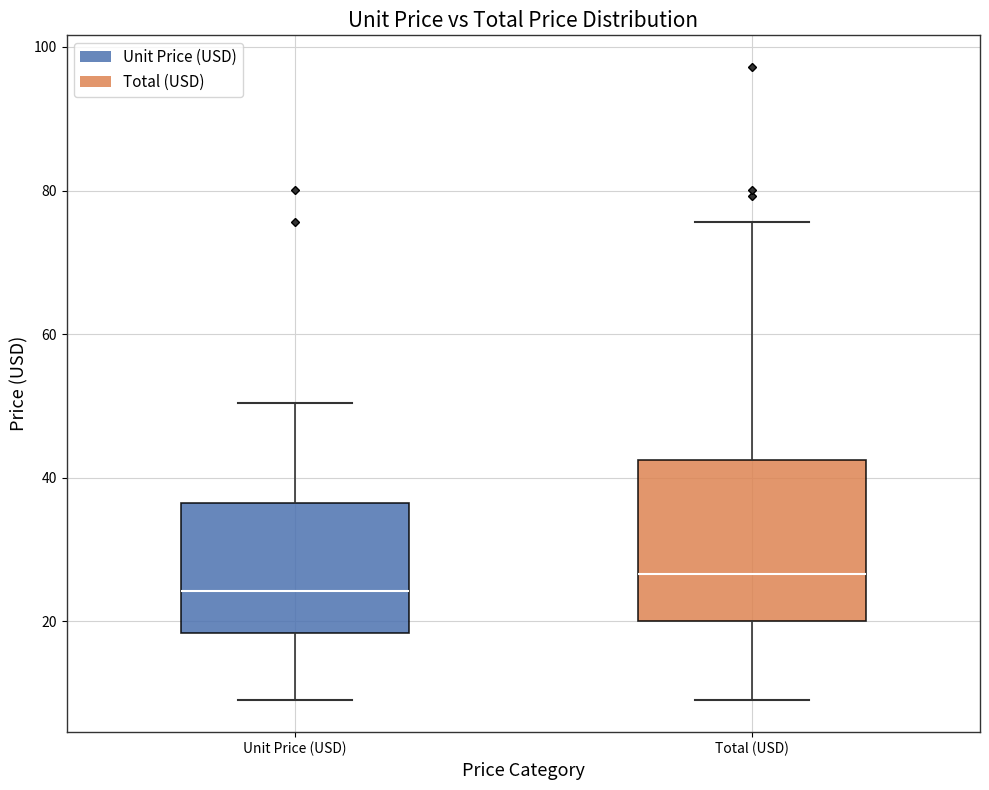

Reading left to right, read every box against the y-axis: the position of its median line, the range the box covers, and the ends of its whiskers. The values are not printed on the chart, so give them approximately, as read against the axis.

Unit Price (USD): median 24, box 18 to 36, whiskers 10 to 50
Total (USD): median 26, box 20 to 42, whiskers 10 to 76